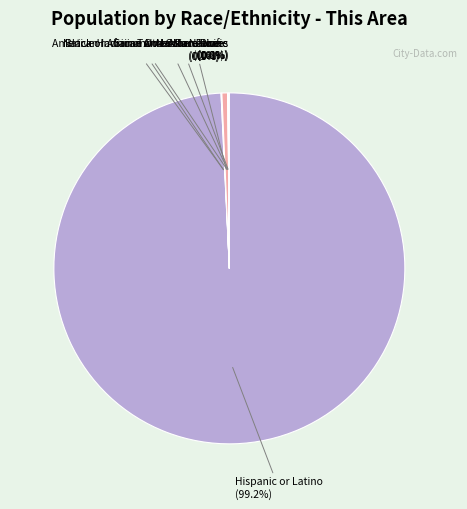

How many slices are in this pie chart?

7